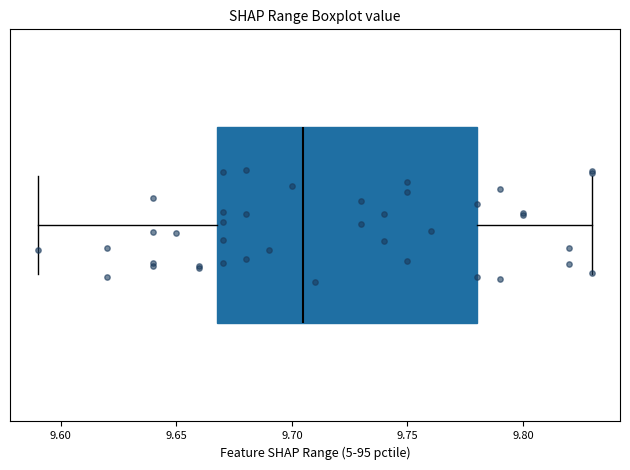

Read this box plot against the x-axis: the position of the median line, the range covered by the box, and the ends of both whiskers. The values are not printed on the chart, so give them approximately, as read against the axis.

median 9.705, box 9.670 to 9.780, whiskers 9.590 to 9.830